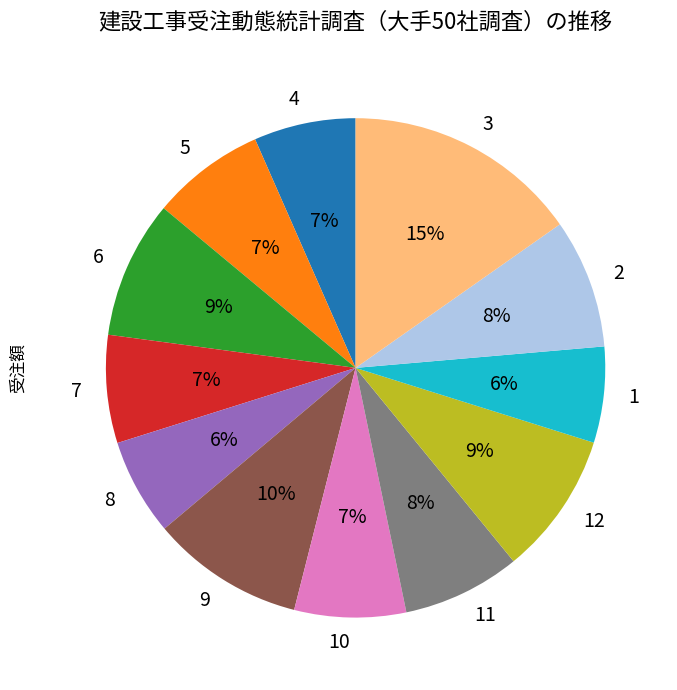

Does any single category account for the majority?

No